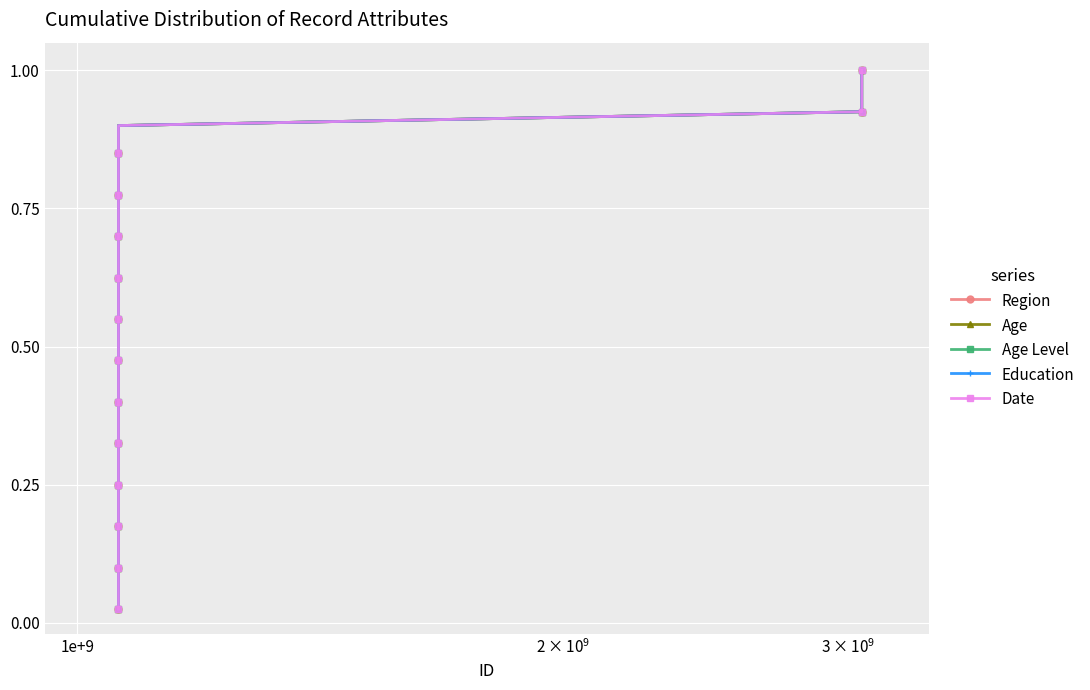

True or false: Education has more than 0 points higher than both neighbors.

False